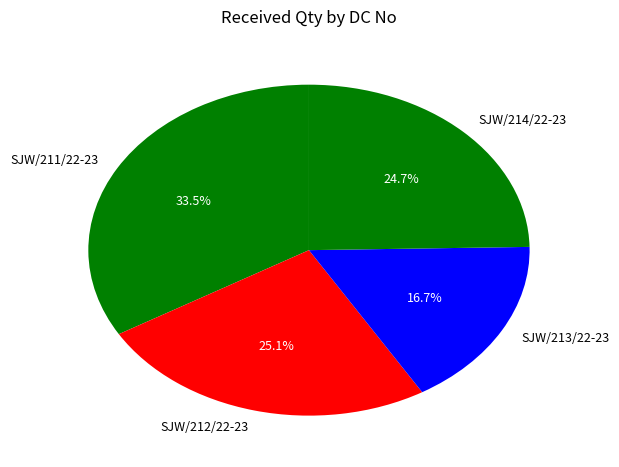

Which category has the biggest portion of the pie?

SJW/211/22-23